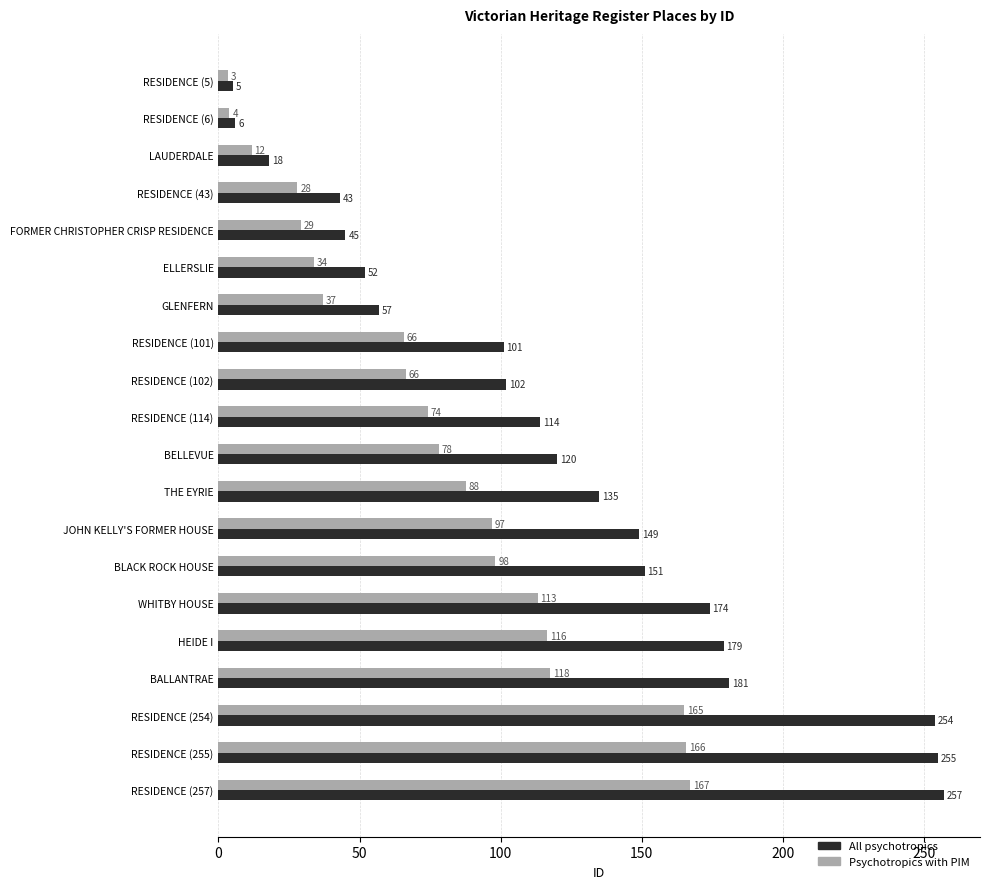

List the series in order of their peak value, lowest first.

Psychotropics with PIM, All psychotropics